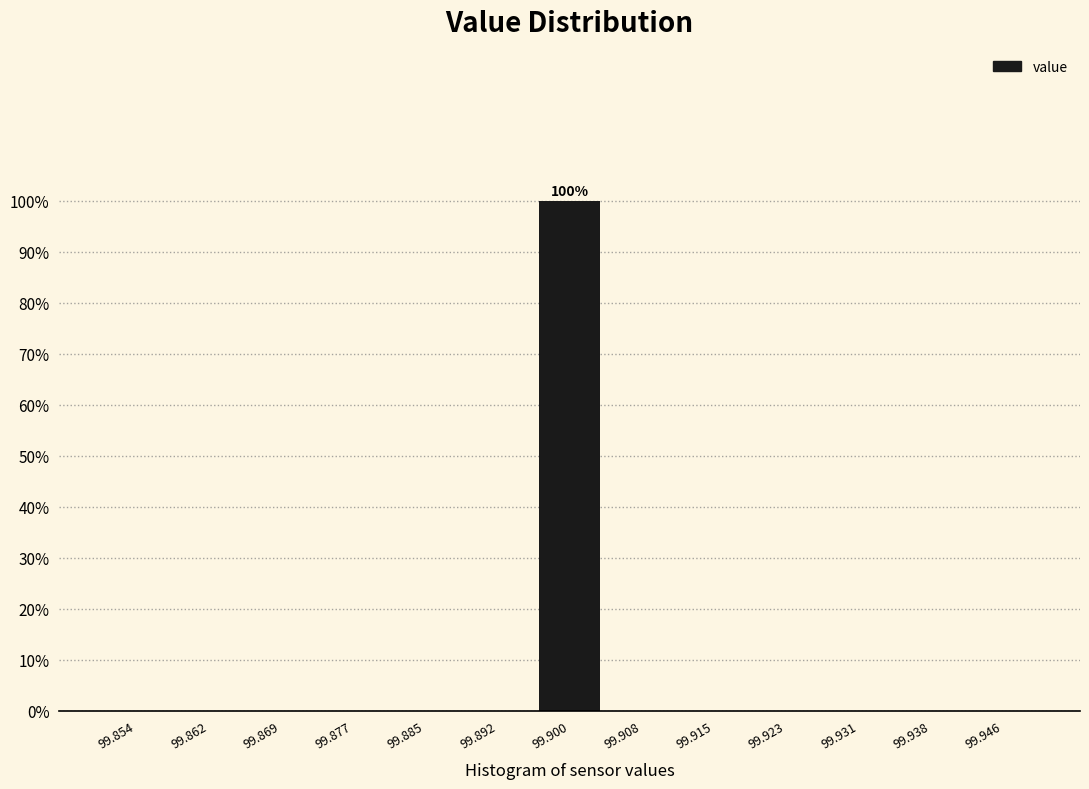

Which range on the x-axis has the tallest bar?

99.896 to 99.904